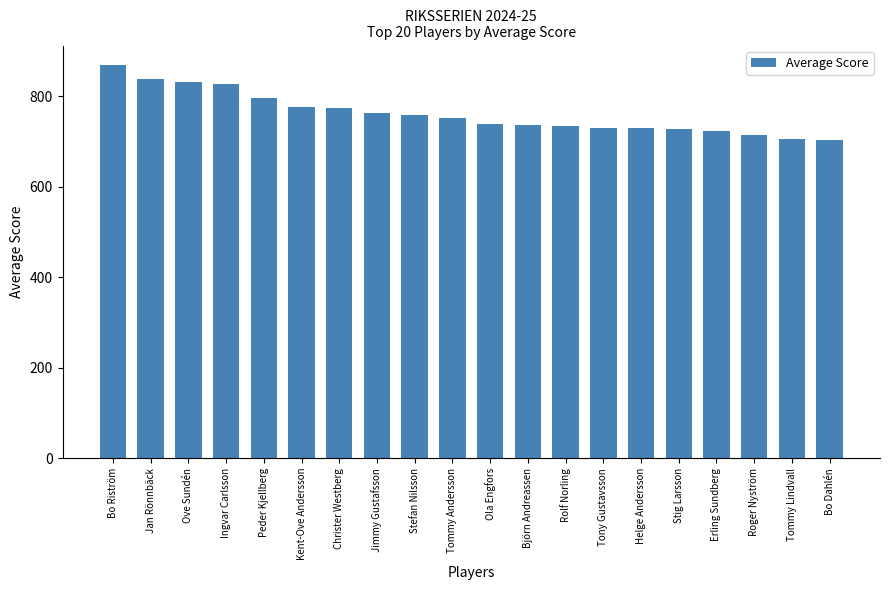

What position from the left is Tommy Lindvall?

19